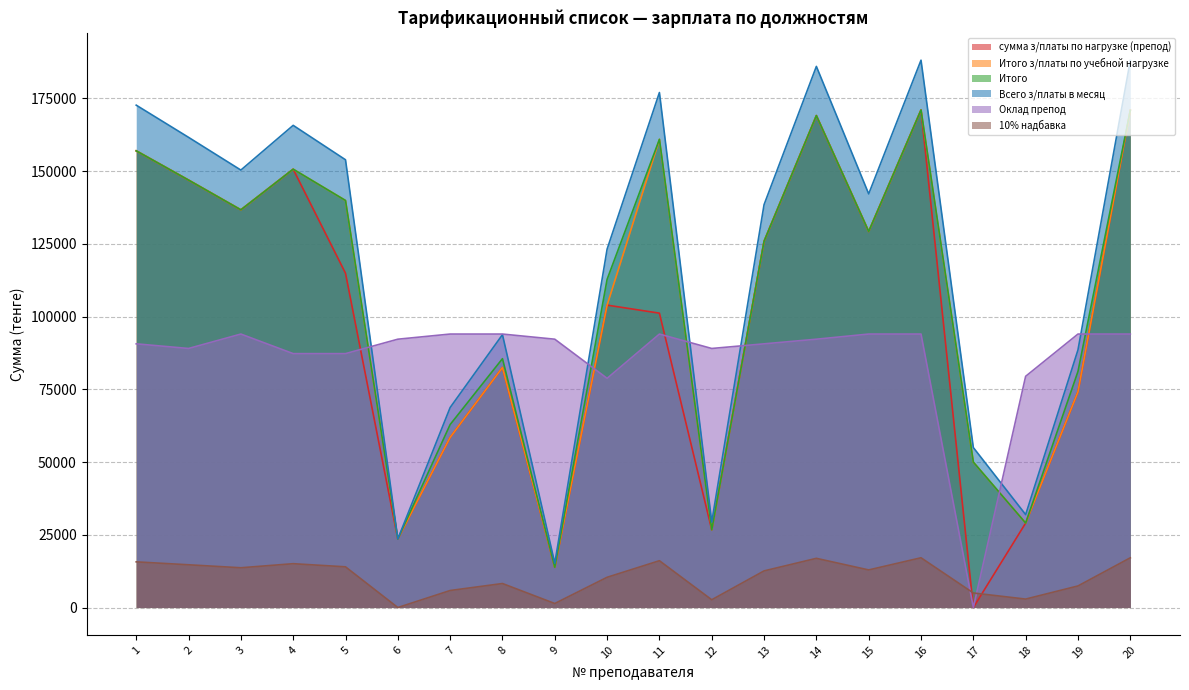

Reading right to left, transcribe all the data shown in this chart.

сумма з/платы по нагрузке (препод): 170844.6	74132.7	29024.8	0.0	170975.1	129210.2	169035.9	125845.3	26704.8	101149.4	103908.4	13830.2	82485.7	58470.9	23562.6	114874.2	150620.9	136649.6	146876.2	156929.1
Итого з/платы по учебной нагрузке: 170844.6	74132.7	29024.8	49972.4	170975.1	129210.2	169035.9	125845.3	26704.8	160876.8	103908.4	13830.2	82485.7	58470.9	23562.6	139870.8	150620.9	136649.6	146876.2	156929.1
Итого: 170844.6	81113.2	29024.8	49972.4	170975.1	129210.2	169035.9	125845.3	26704.8	160876.8	112756.9	13830.2	85513.9	62875.5	23562.6	139870.8	150620.9	136649.6	146876.2	156929.1
Всего з/платы в месяц: 187929.1	88526.5	31927.3	54969.6	188072.7	142131.2	185939.4	138429.9	29375.2	176964.5	123147.8	15213.2	93762.4	68722.6	23562.6	153857.9	165683.0	150314.6	161563.9	172622.0
Оклад препод: 93971.1	93971.1	79459.5	0.0	93971.1	93971.1	92201.4	90608.6	89015.9	93971.1	78751.6	92201.4	93971.1	93971.1	92201.4	87246.2	87246.2	93971.1	89015.9	90608.6
10% надбавка: 17084.5	7413.3	2902.5	4997.2	17097.5	12921.0	16903.6	12584.5	2670.5	16087.7	10390.8	1383.0	8248.6	5847.1	0.0	13987.1	15062.1	13665.0	14687.6	15692.9